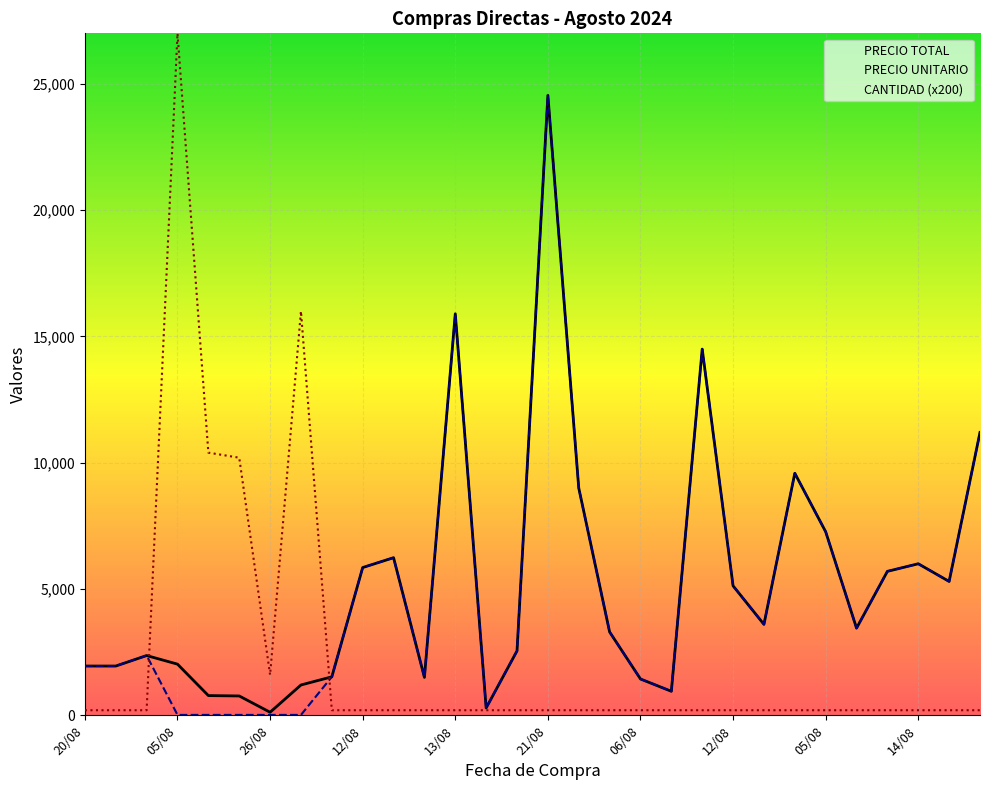

The value of CANTIDAD (x200) at 05/08 is 200.0. True or false?

True